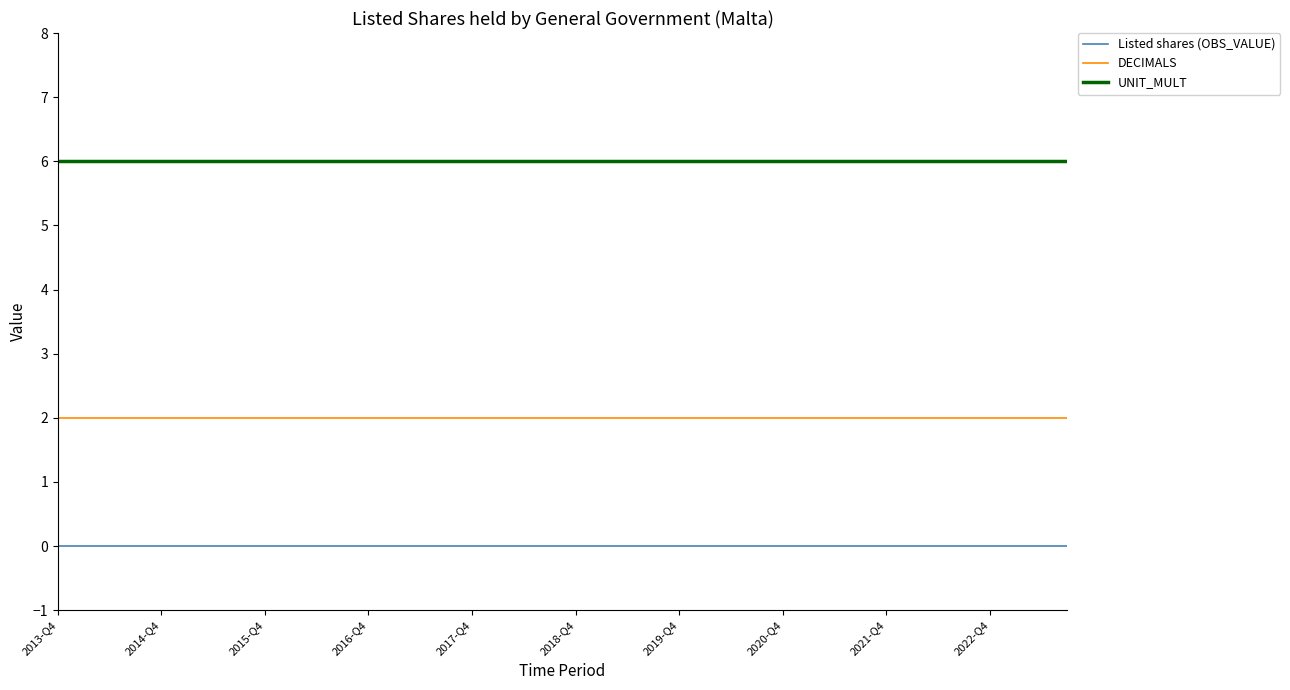

List the series in order of their peak value, lowest first.

Listed shares (OBS_VALUE), DECIMALS, UNIT_MULT